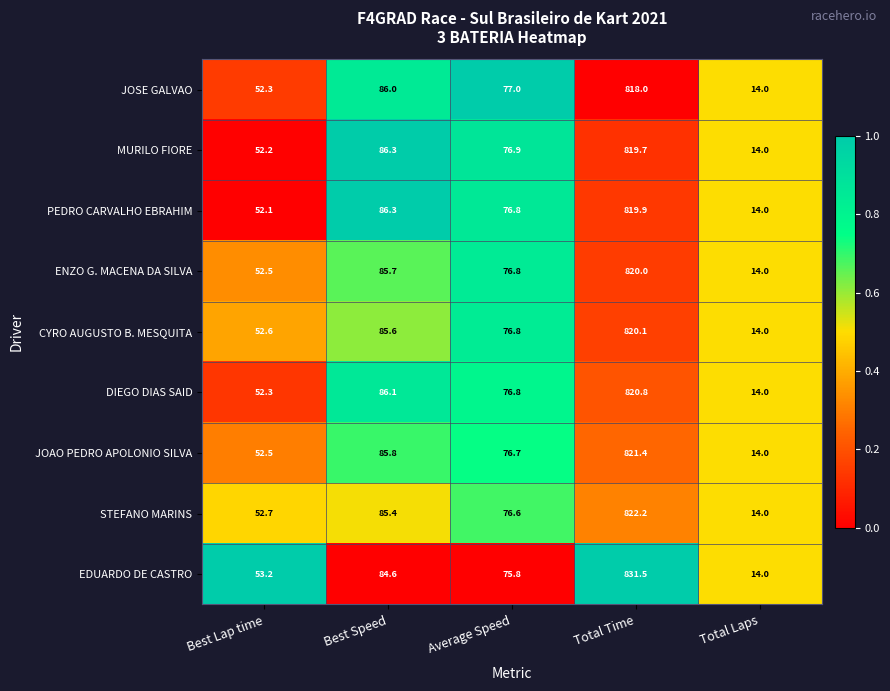

What is the difference between the maximum and minimum values in the MURILO FIORE series?

805.7